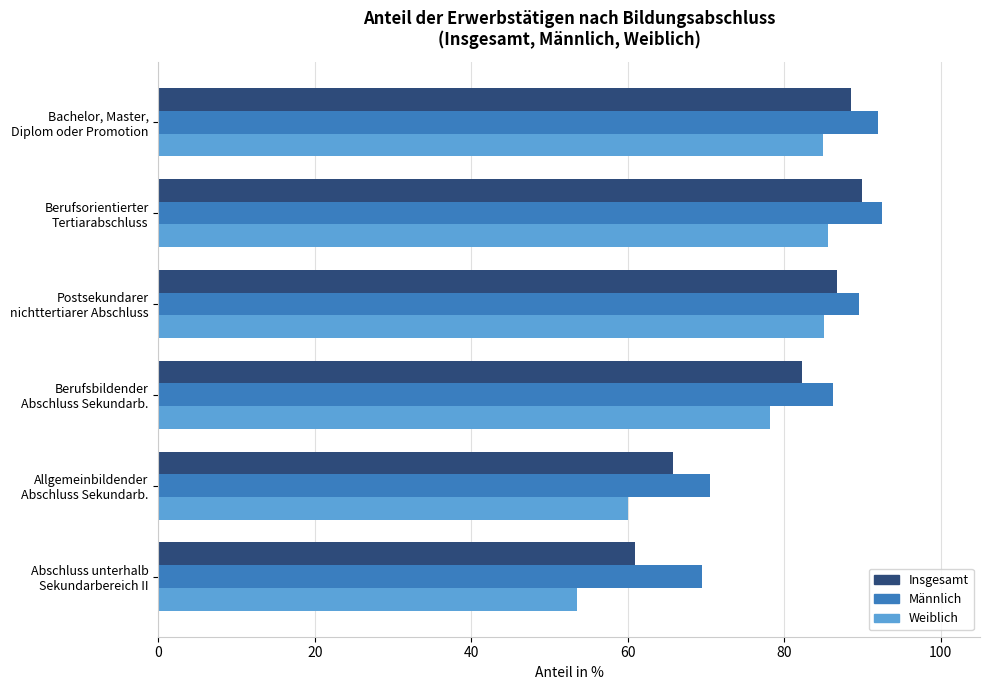

What is the highest value of the Männlich series?

92.5